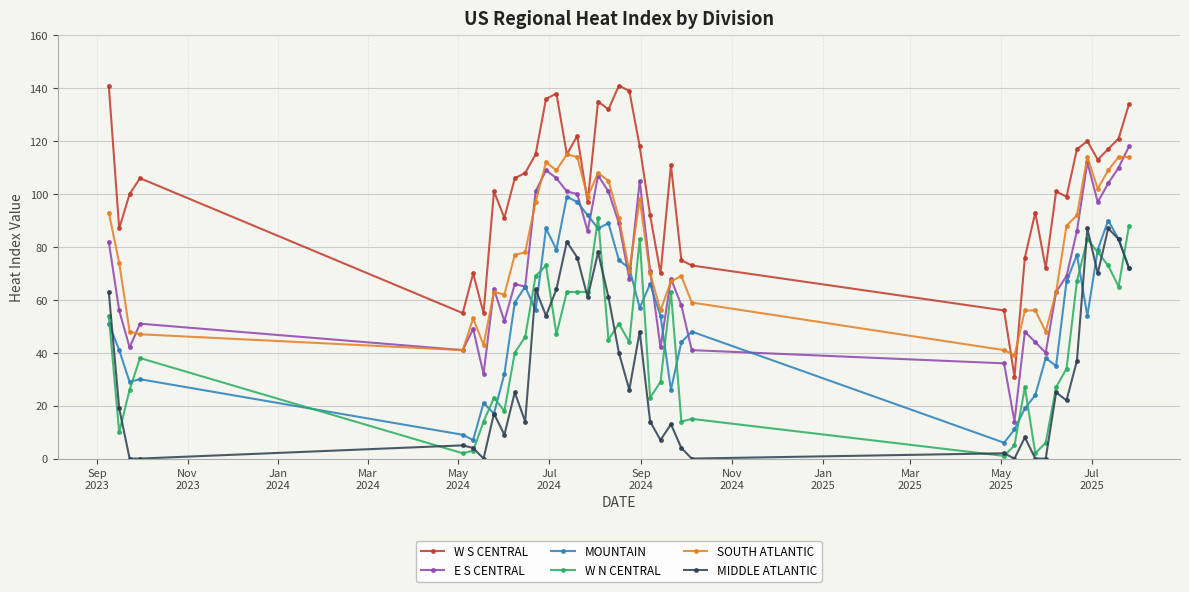

What is the difference between the maximum and minimum values in the SOUTH ATLANTIC series?

76